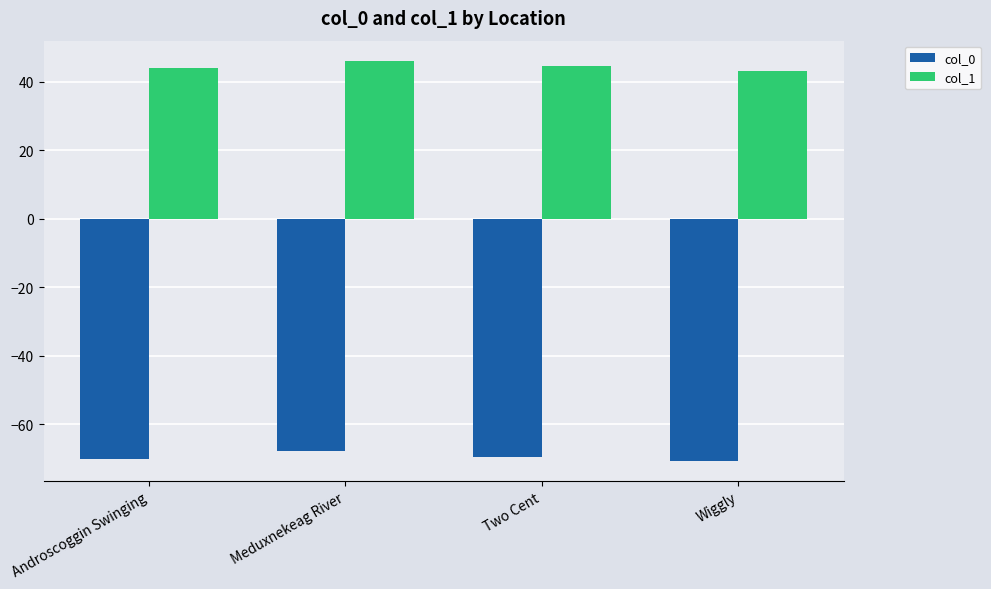

Which series has the widest spread of values?

col_1